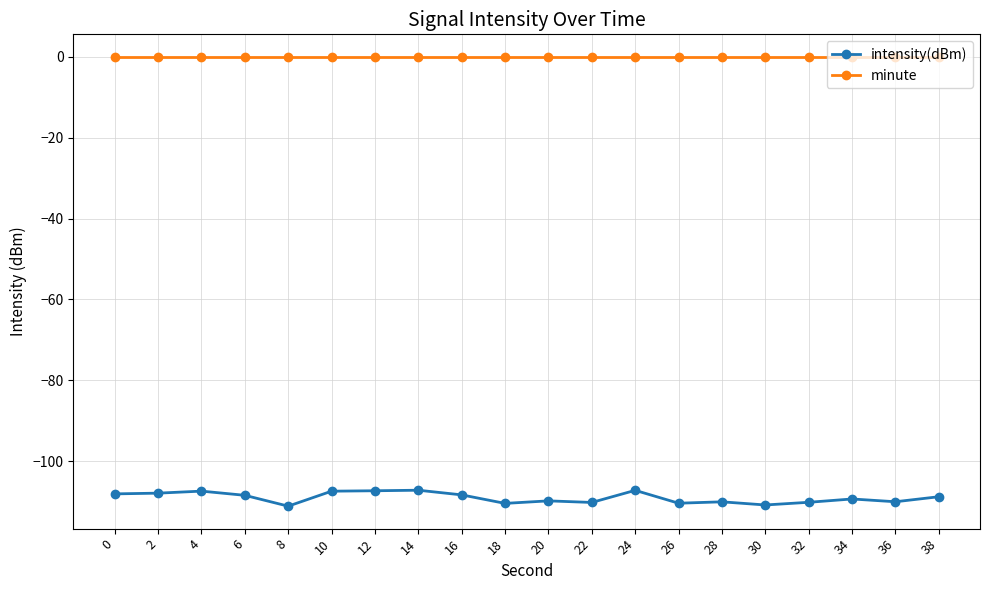

Which series has the largest range (max minus min)?

intensity(dBm)